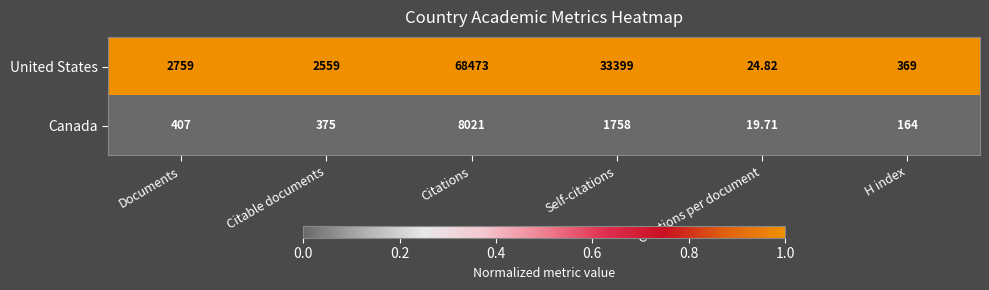

Where is United States nearest to the value 34248?

Self-citations